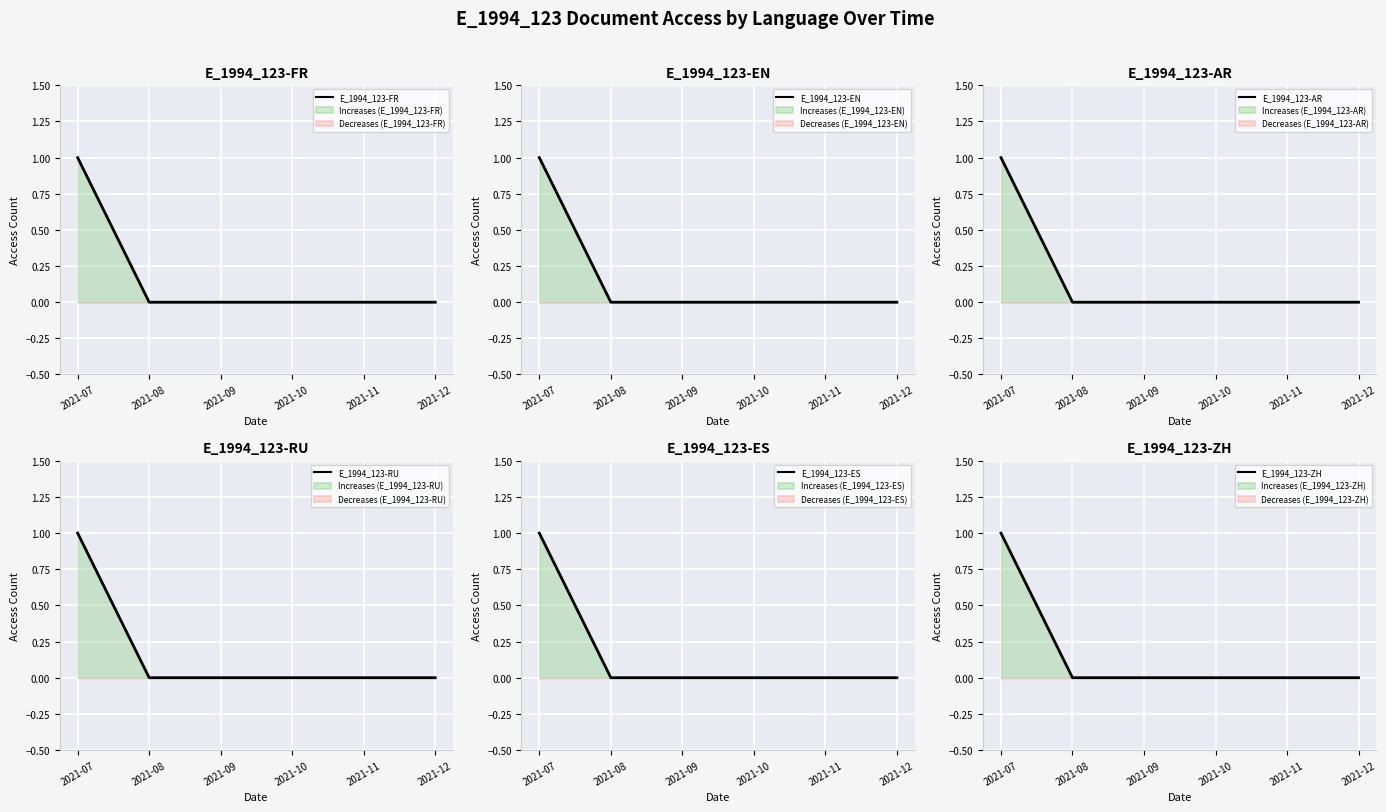

What is the difference between the E_1994_123-ZH values at 2021-07 and 2021-11?

1